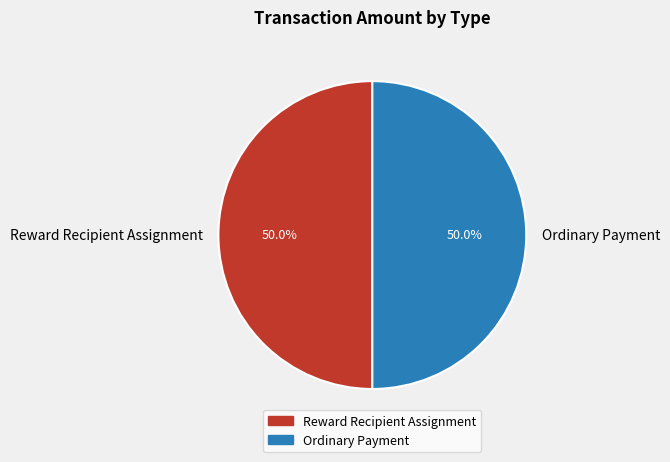

Is the sum of Ordinary Payment and Reward Recipient Assignment greater than half?

Yes